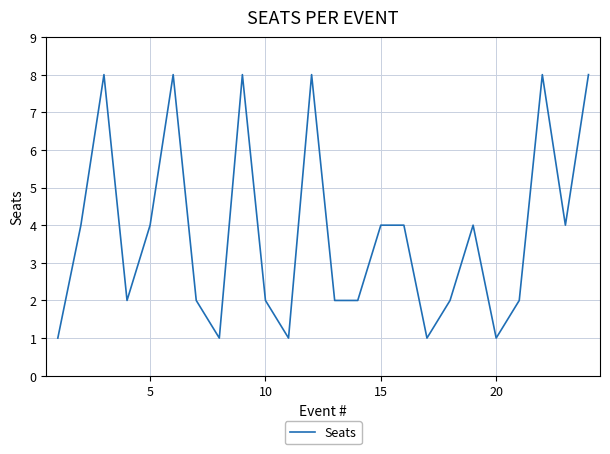

What is the difference between the maximum and minimum values?

7